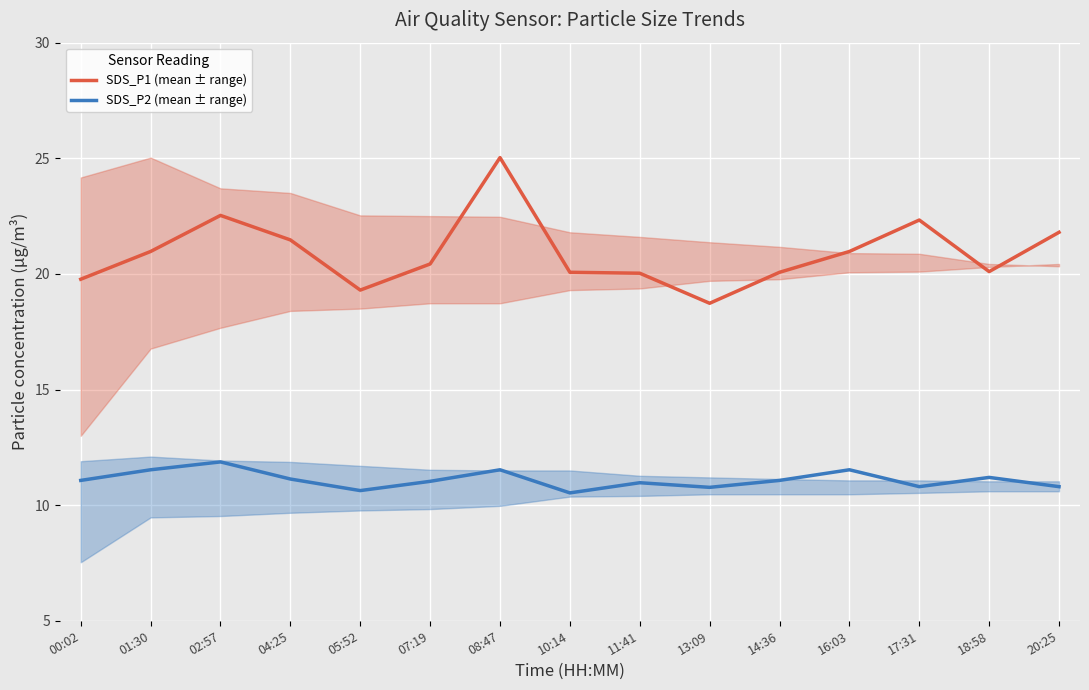

Rank the series at 00:02 from highest to lowest value.

SDS_P1 (mean ± range), SDS_P2 (mean ± range)